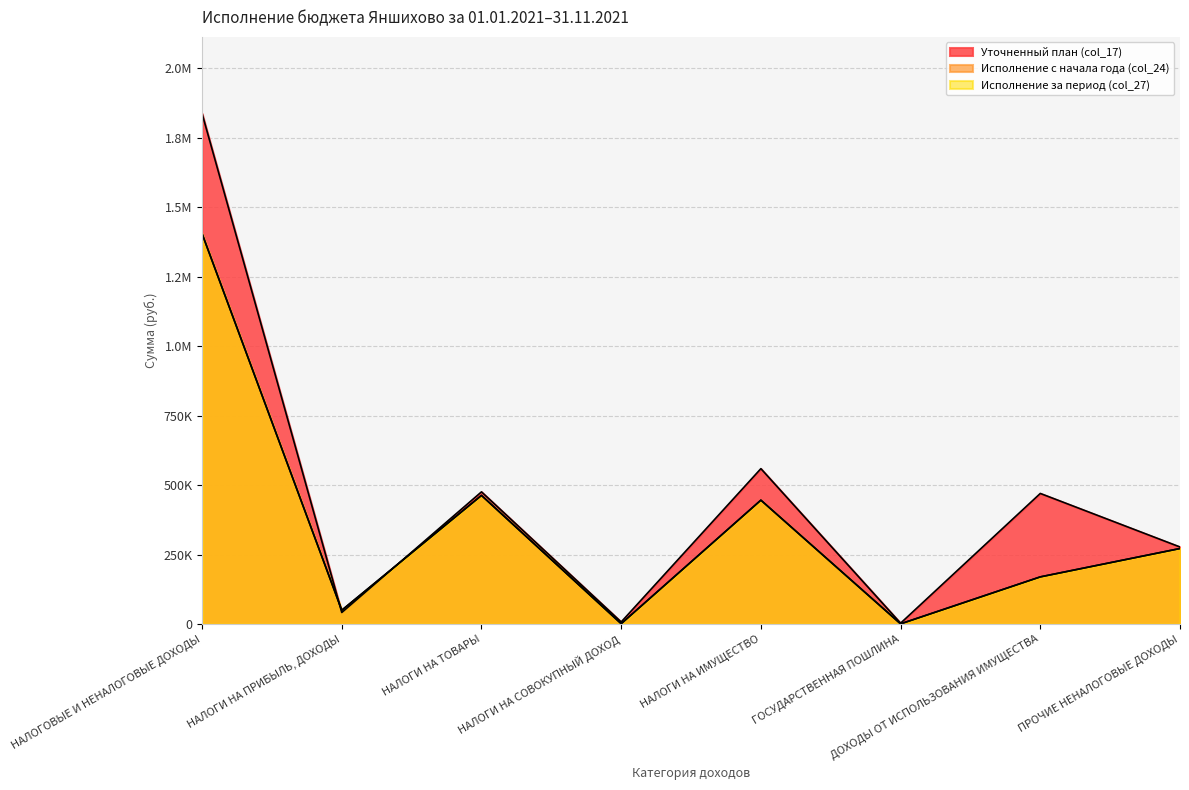

What is the label of the 5th point from the left?

НАЛОГИ НА ИМУЩЕСТВО